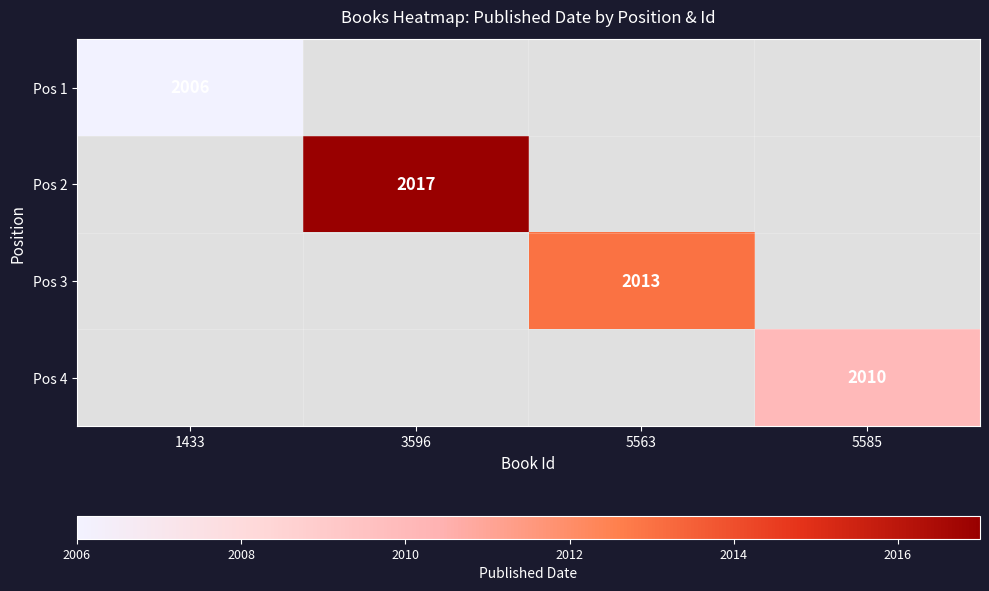

Which has a higher value, 5563 or 3596?

3596